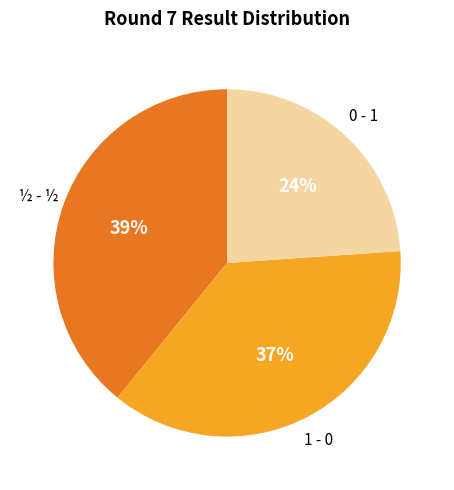

To the nearest percent, what portion does 0 - 1 represent?

24%